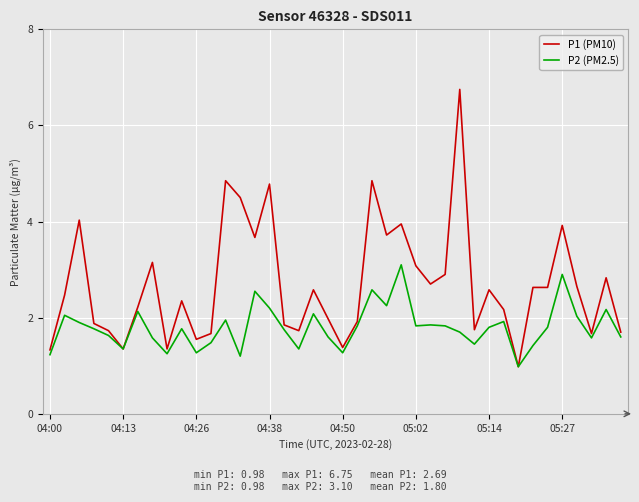

Count the number of categories in the chart.

40